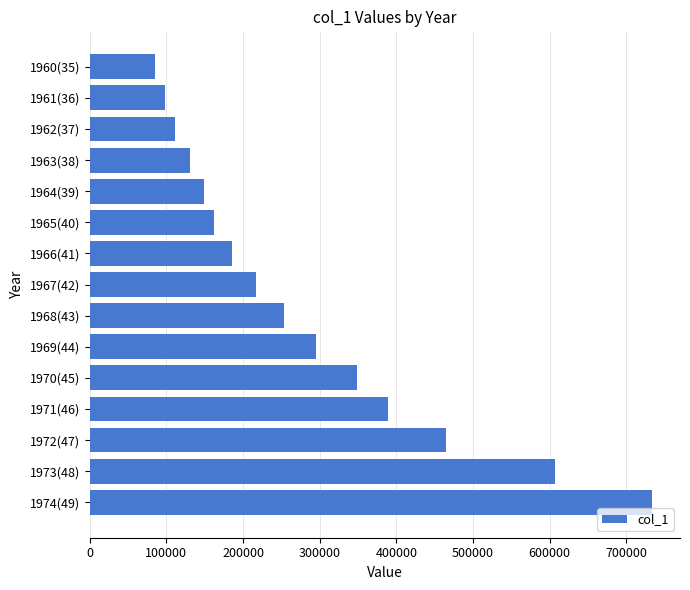

Reading top to bottom, what are all the values shown in this chart?

85556	98705	110854	130976	149156	161969	185847	217272	253245	295425	349209	389085	464486	607355	733334